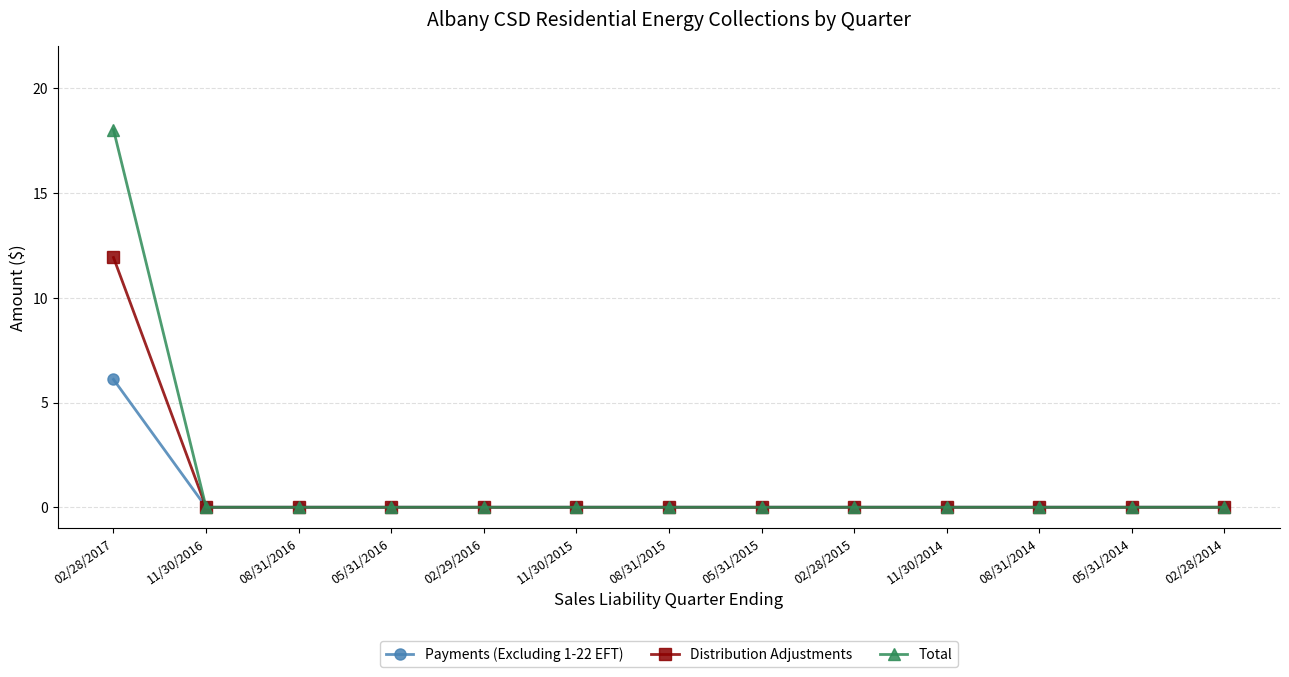

How many lines are shown in the chart?

3